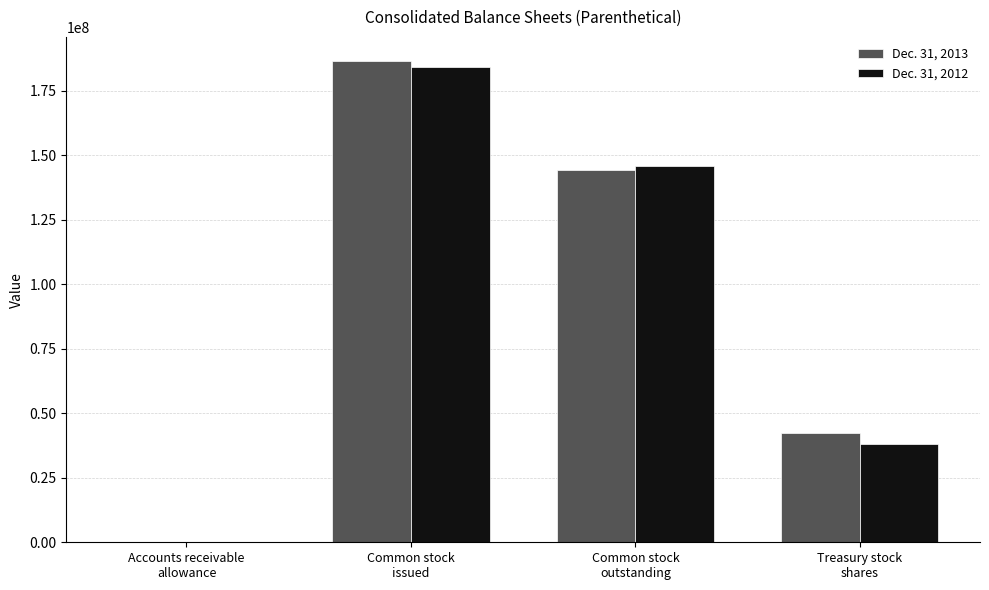

Reading right to left, list all the values displayed in this chart.

Dec. 31, 2013: 42268057	144219189	186487246	3674
Dec. 31, 2012: 38146738	145913162	184059900	3513